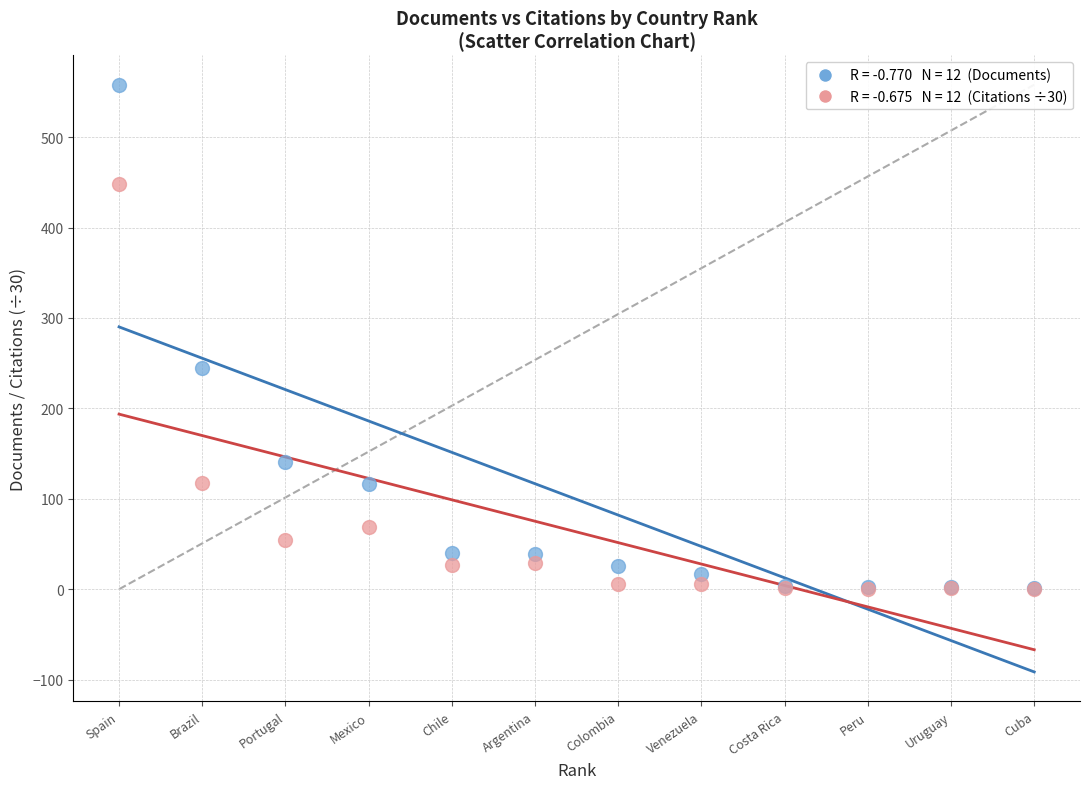

Across all series, what Y value is closest to 279?

245.0